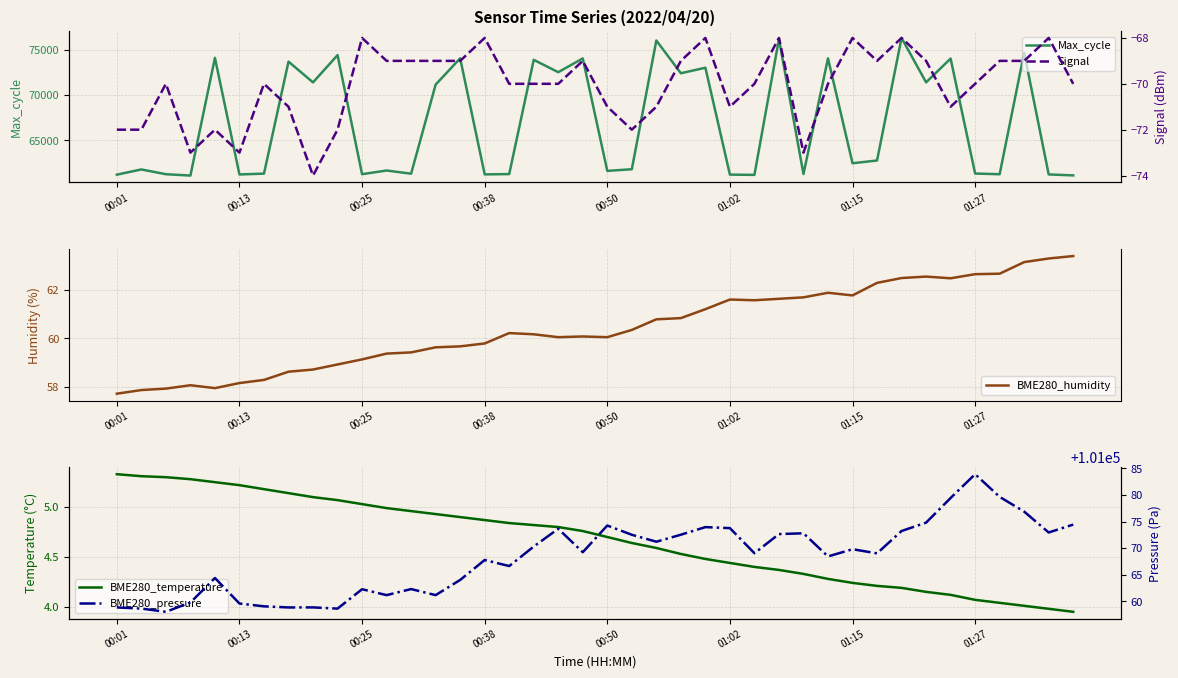

What is the difference between the highest and lowest values at 28?

101145.8